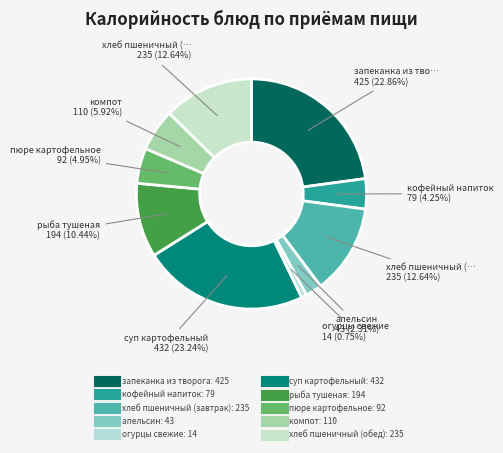

What percentage is NOT represented by запеканка из творога?

77.1%